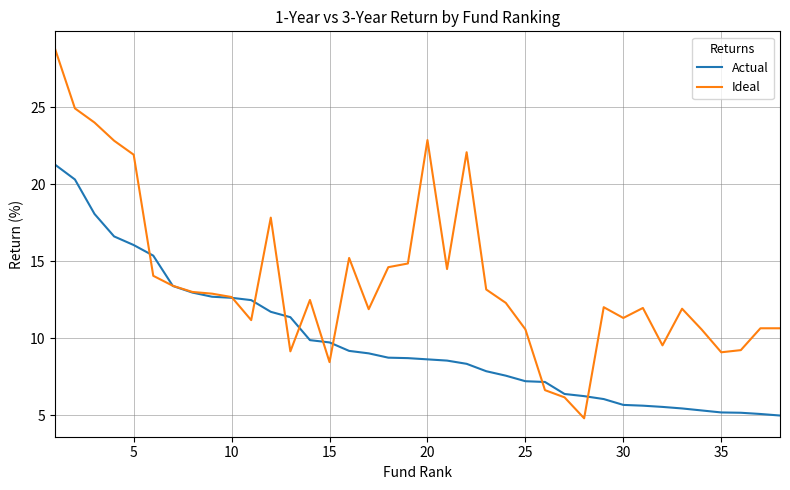

Which series has the largest total across all categories?

Ideal